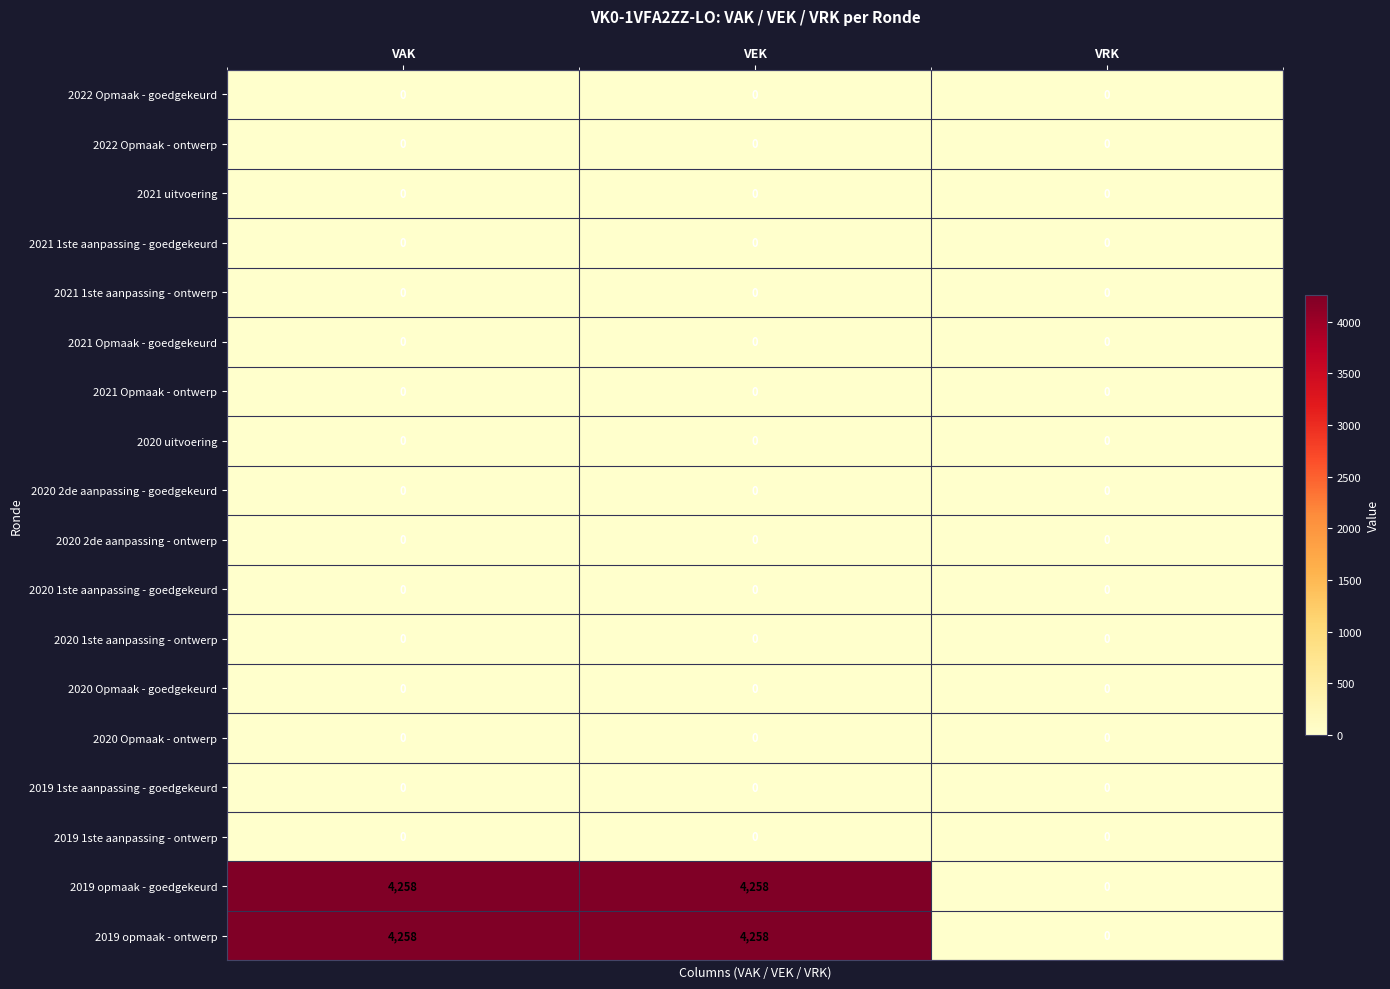

What is the difference between the highest and lowest values at VEK?

4258